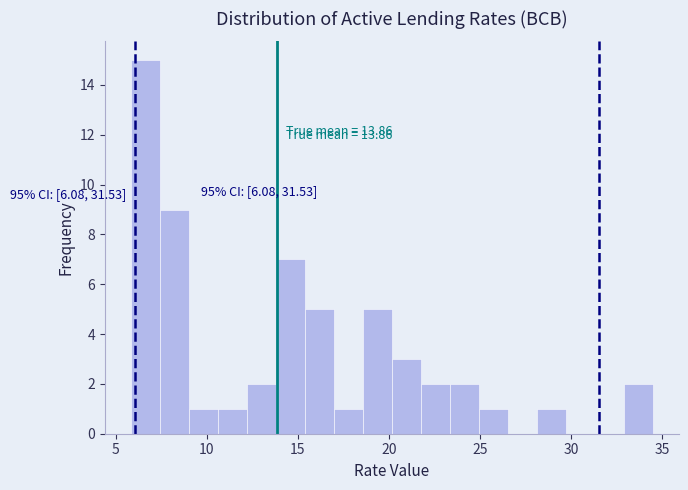

Read against the x-axis, roughly where is the centre of the tallest bar?

6.5